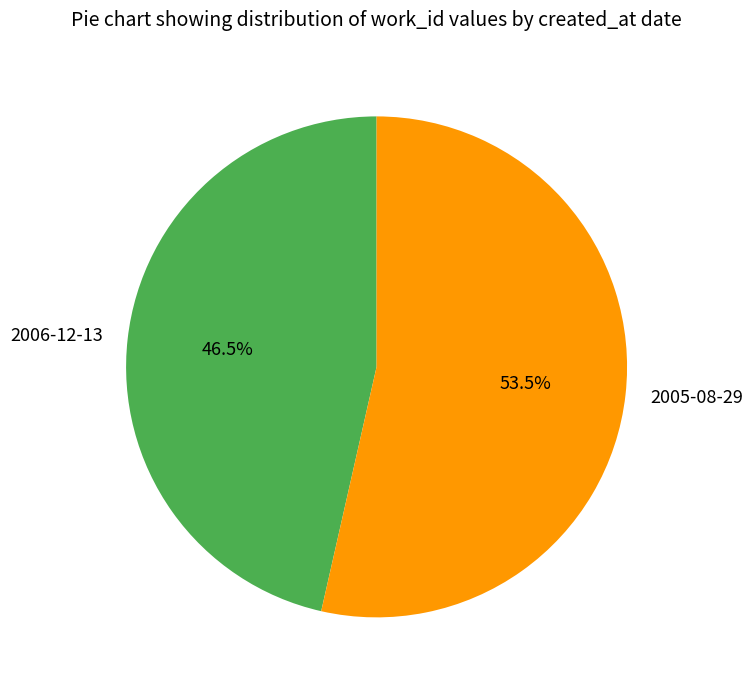

Is 2005-08-29 the majority of the pie?

Yes